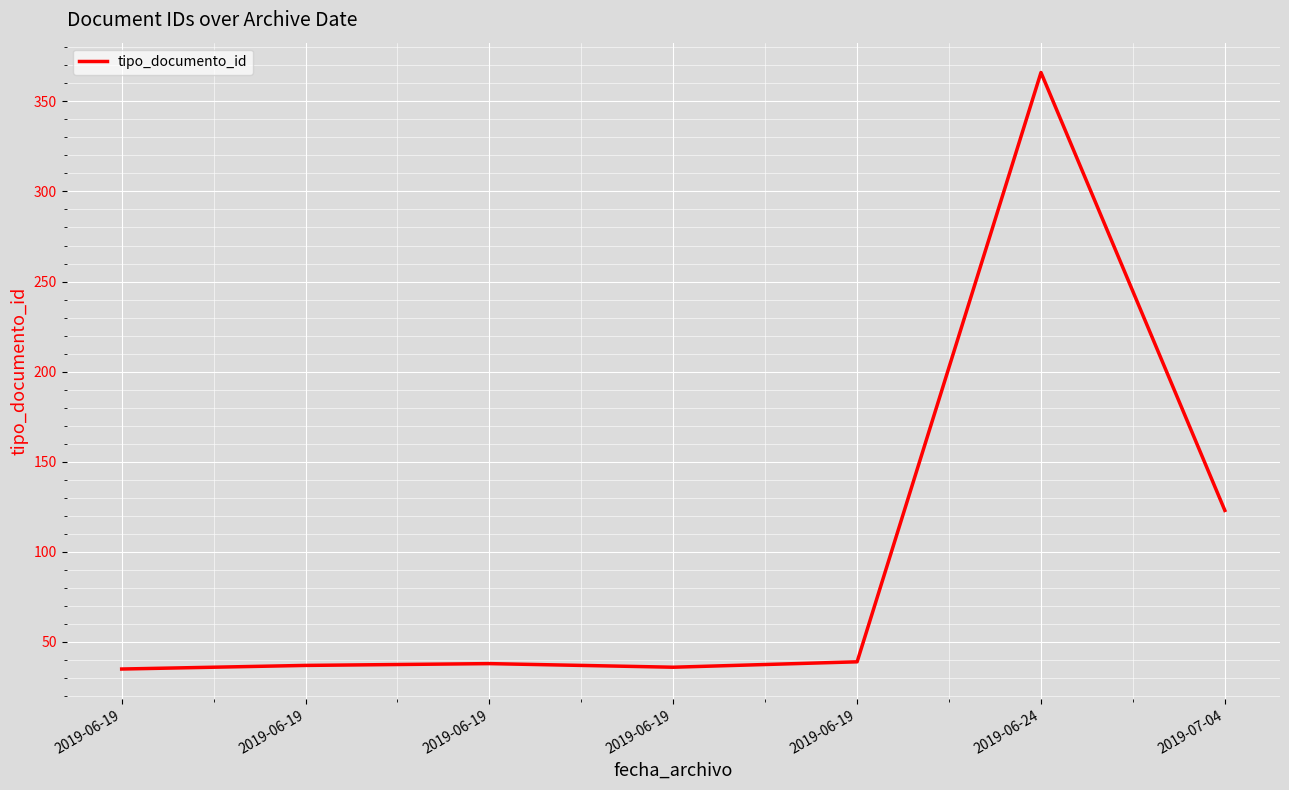

Which category has the highest value across all series?

2019-06-24